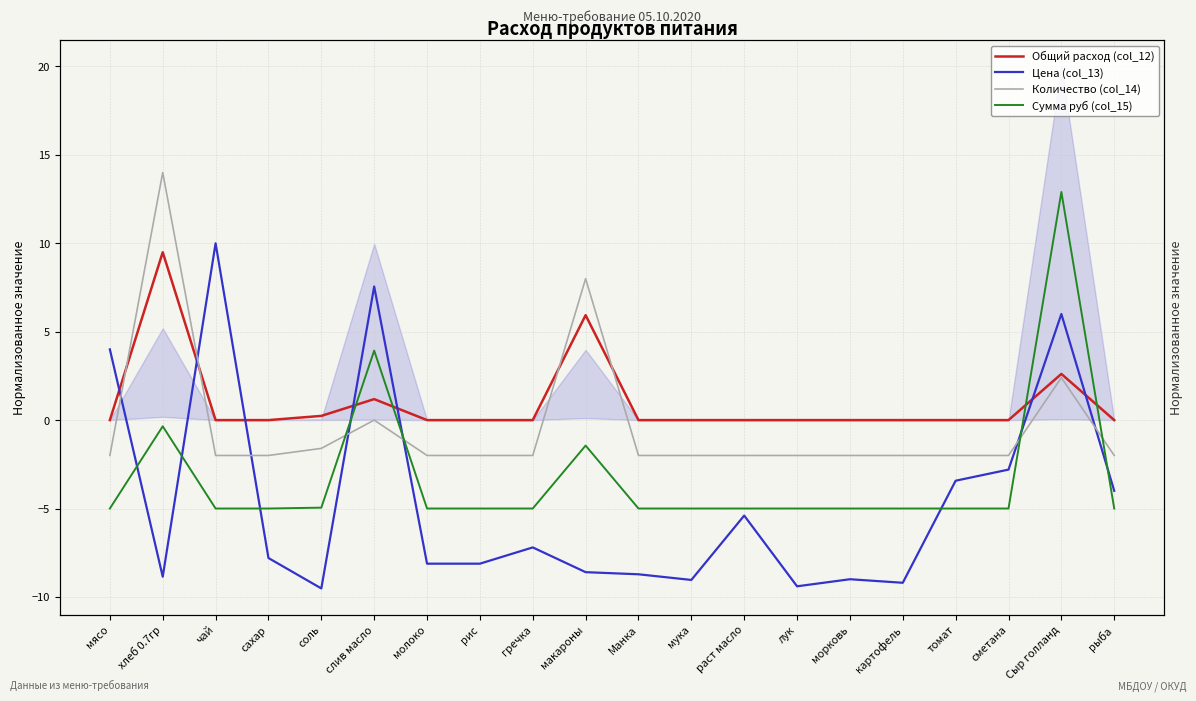

Between слив масло and раст масло, which series saw the biggest shift?

Цена (col_13)